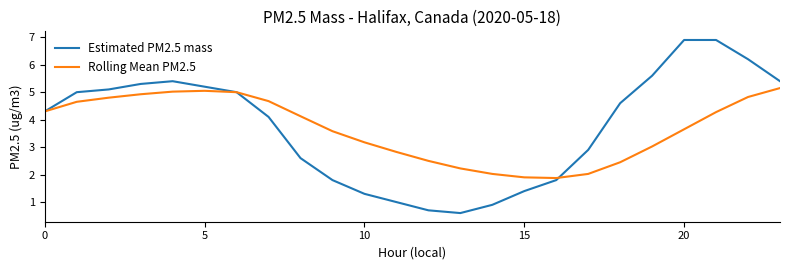

Which series has the widest spread of values?

Estimated PM2.5 mass